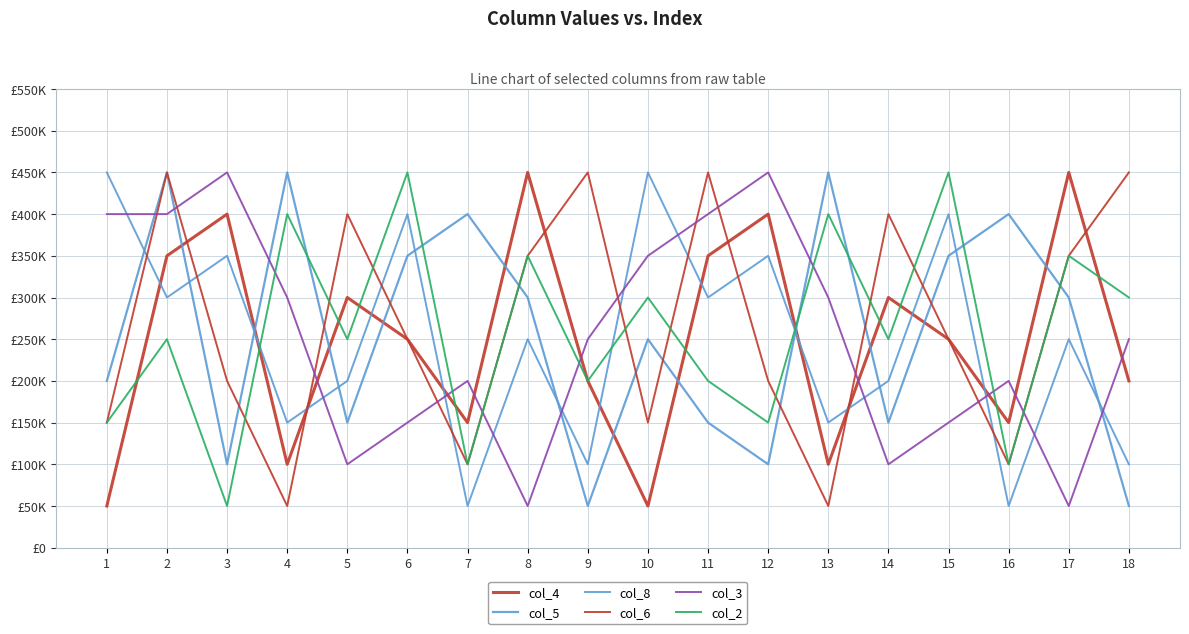

Does the chart display data point markers on the line(s)?

No